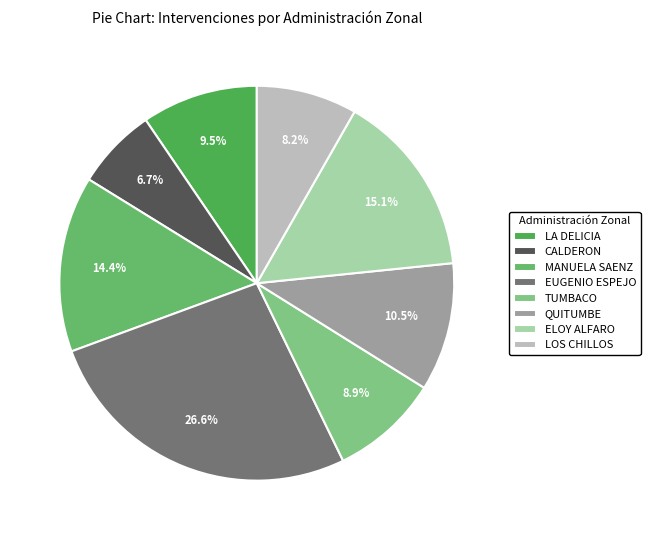

To the nearest percent, what is the average slice percentage?

12%